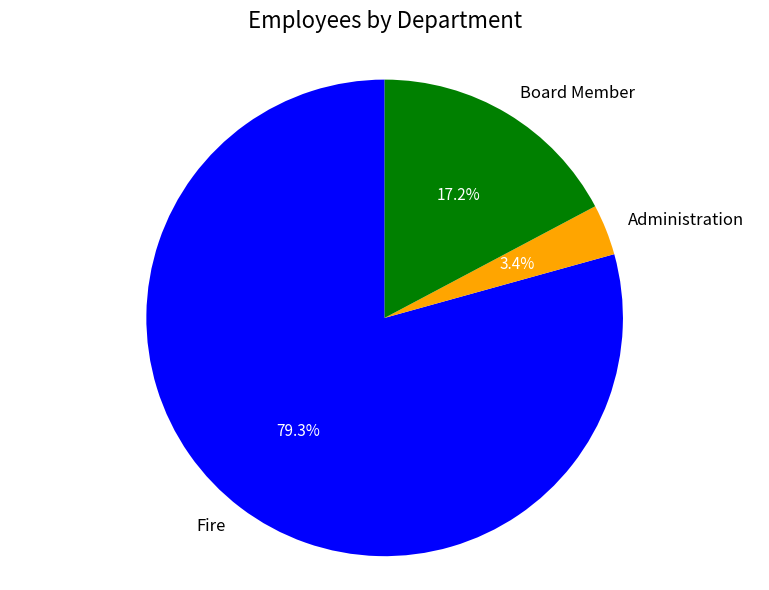

What is the smallest slice in the pie chart?

Administration